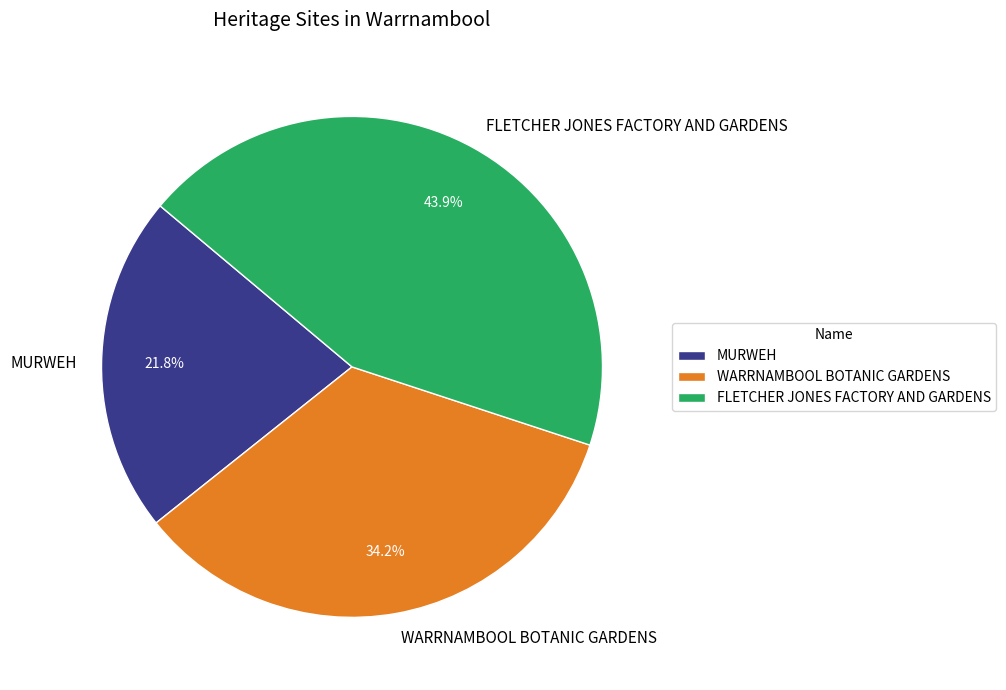

To the nearest percent, what percentage of the pie is WARRNAMBOOL BOTANIC GARDENS?

34%